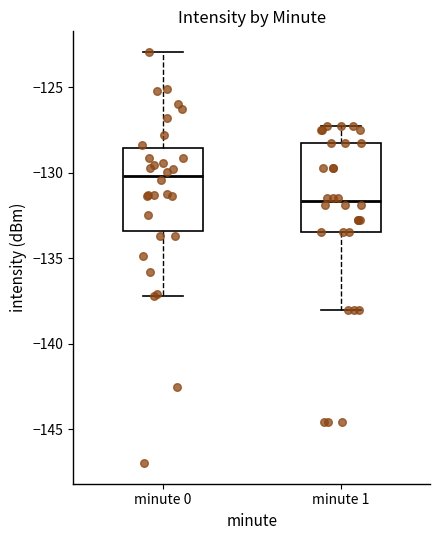

Reading left to right, read every box against the y-axis: the position of its median line, the range the box covers, and the ends of its whiskers. The values are not printed on the chart, so give them approximately, as read against the axis.

minute 0: median -130.0, box -133.5 to -128.5, whiskers -137.0 to -123.0
minute 1: median -131.5, box -133.5 to -128.5, whiskers -138.0 to -127.5